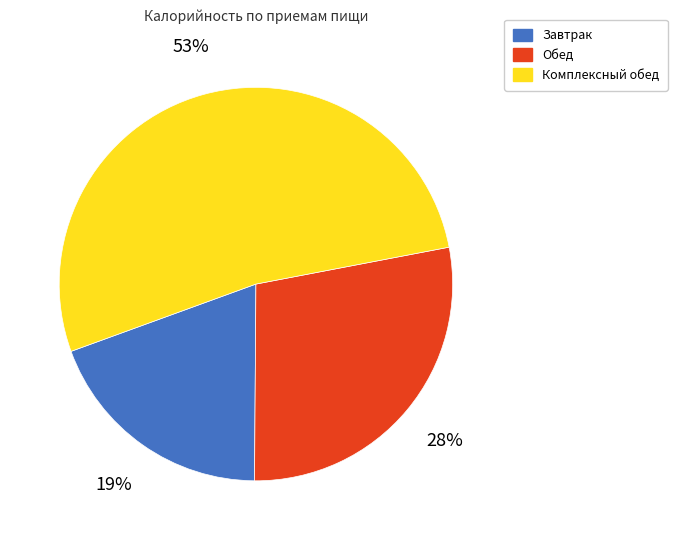

Rank the categories by value from highest to lowest.

Комплексный обед, Обед, Завтрак